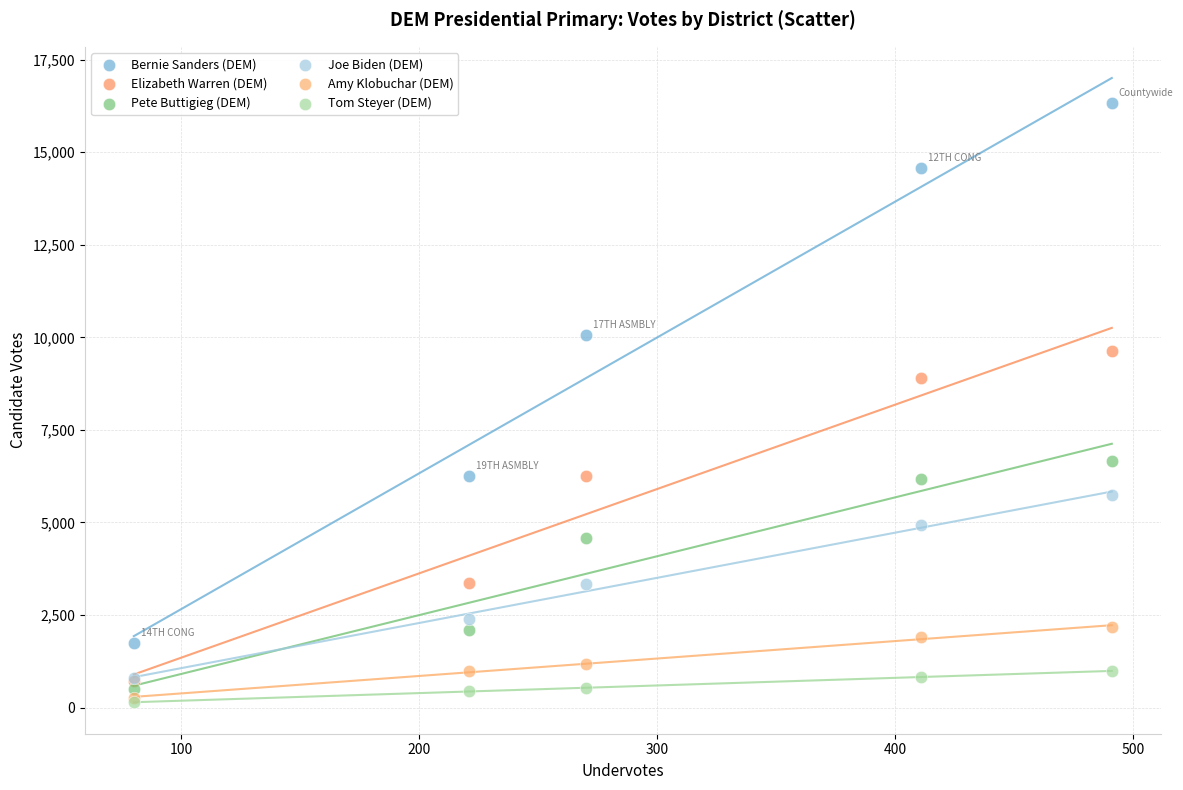

Which series contains the highest Y value?

Bernie Sanders (DEM)